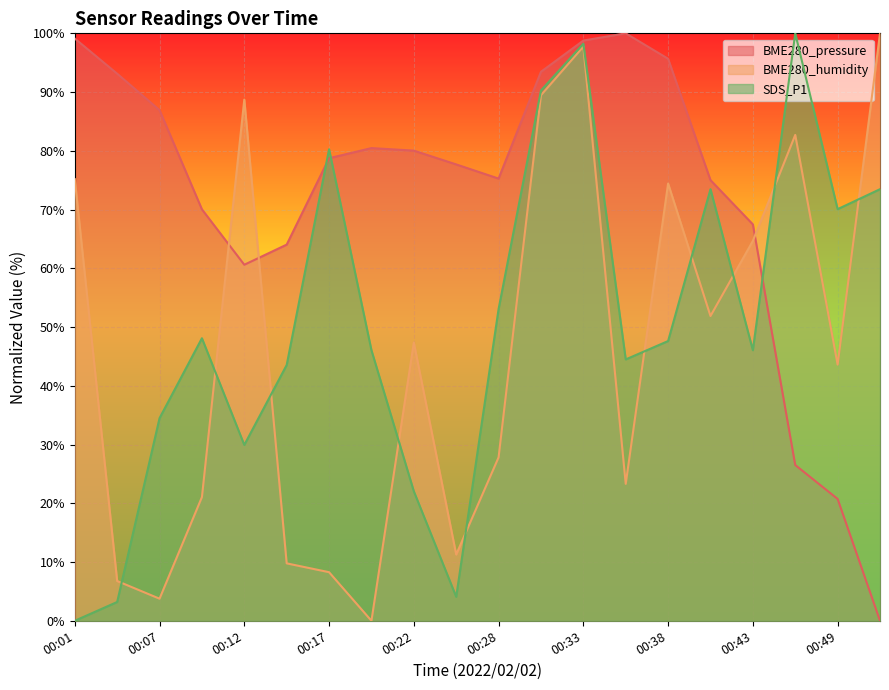

True or false: BME280_pressure and BME280_humidity cross at least once.

True